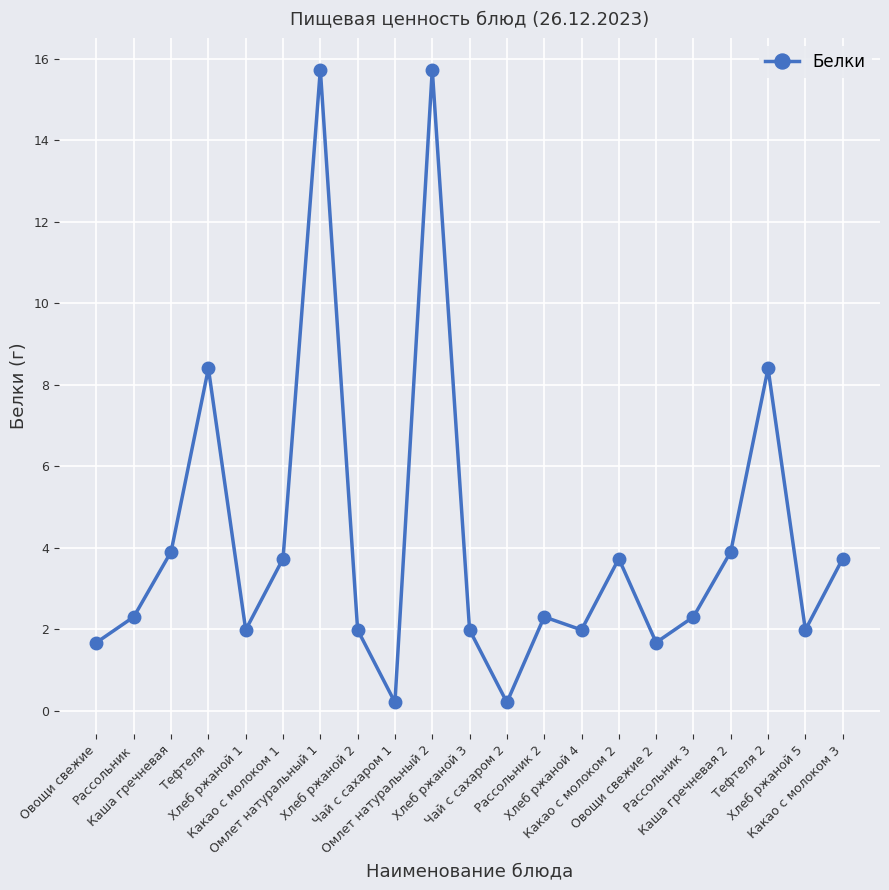

What is the change in value from Какао с молоком 1 to Рассольник 3?

-1.4